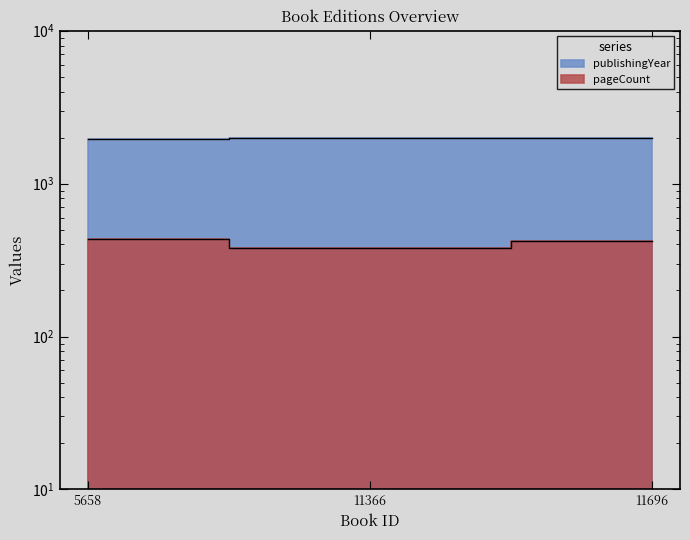

Between 11366 and 11696, which series saw the biggest shift?

pageCount